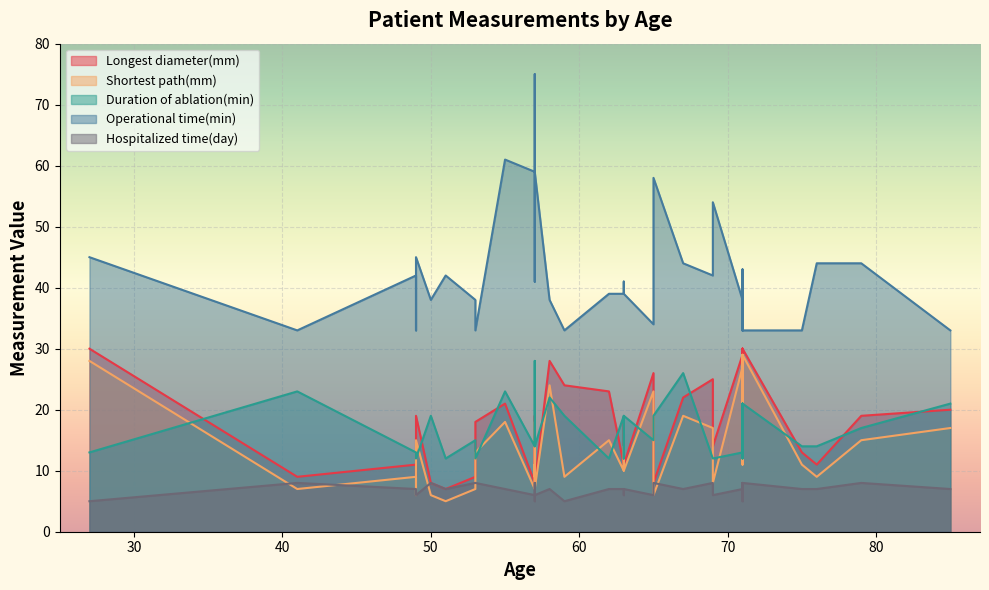

Rank the categories by Hospitalized time(day) value from lowest to highest.

3, 13, 24, 25, 32, 0, 7, 17, 21, 27, 28, 34, 35, 36, 1, 2, 4, 8, 9, 11, 19, 22, 23, 26, 30, 31, 33, 38, 39, 5, 6, 10, 12, 14, 15, 16, 18, 20, 29, 37